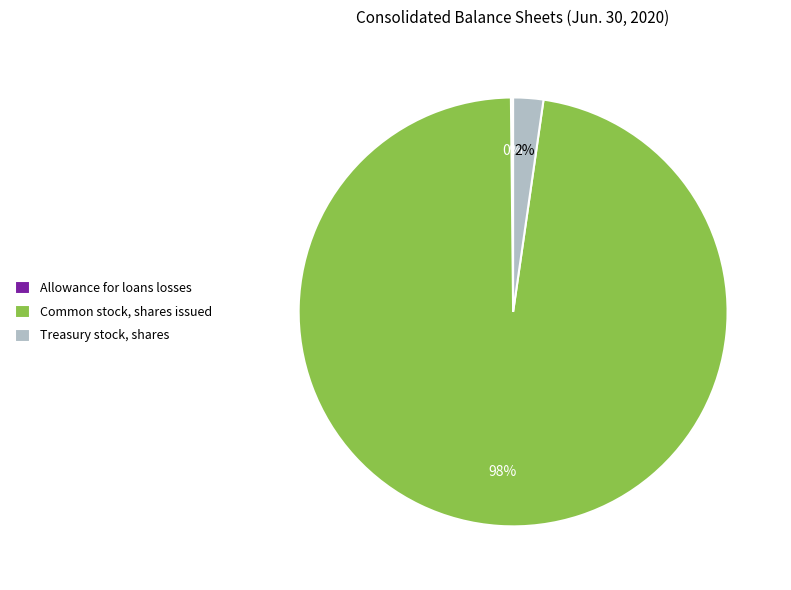

What is the majority slice?

Common stock, shares issued